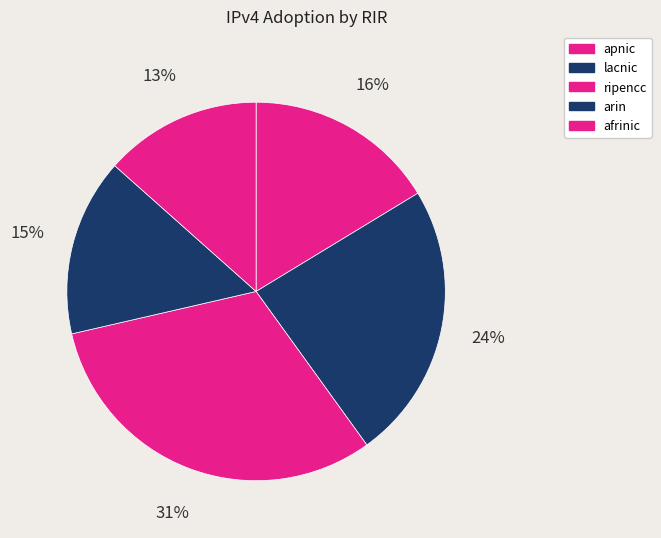

The afrinic slice represents 13% of the pie. True or false?

True